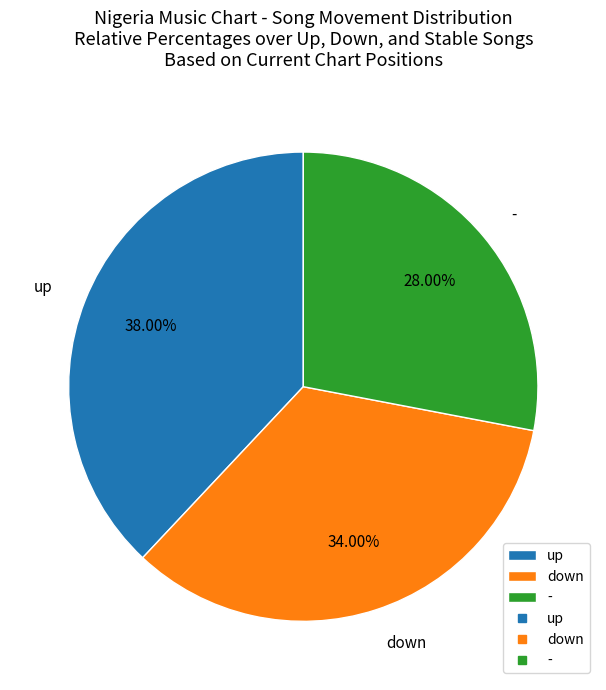

To the nearest percent, what percentage of the pie is up?

38%